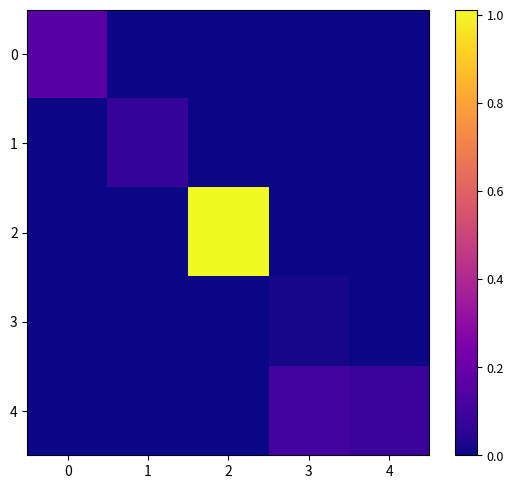

Between 2 and 4, which is larger?

2